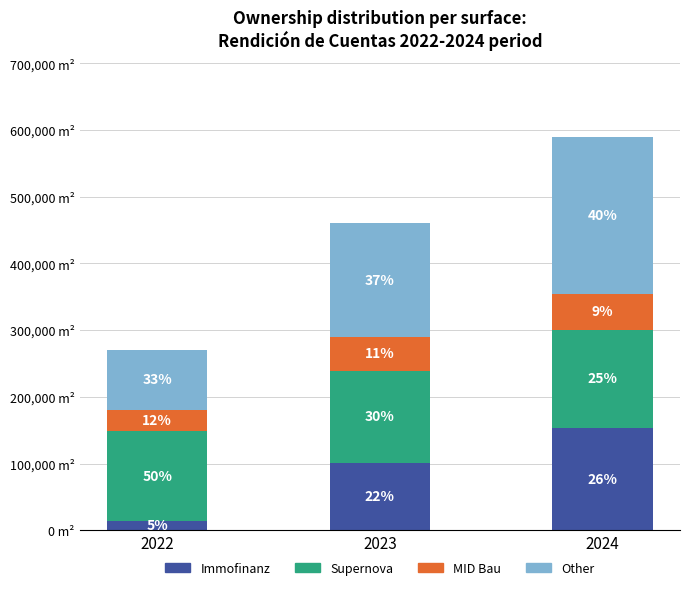

What is the average value of the Other series?

165100